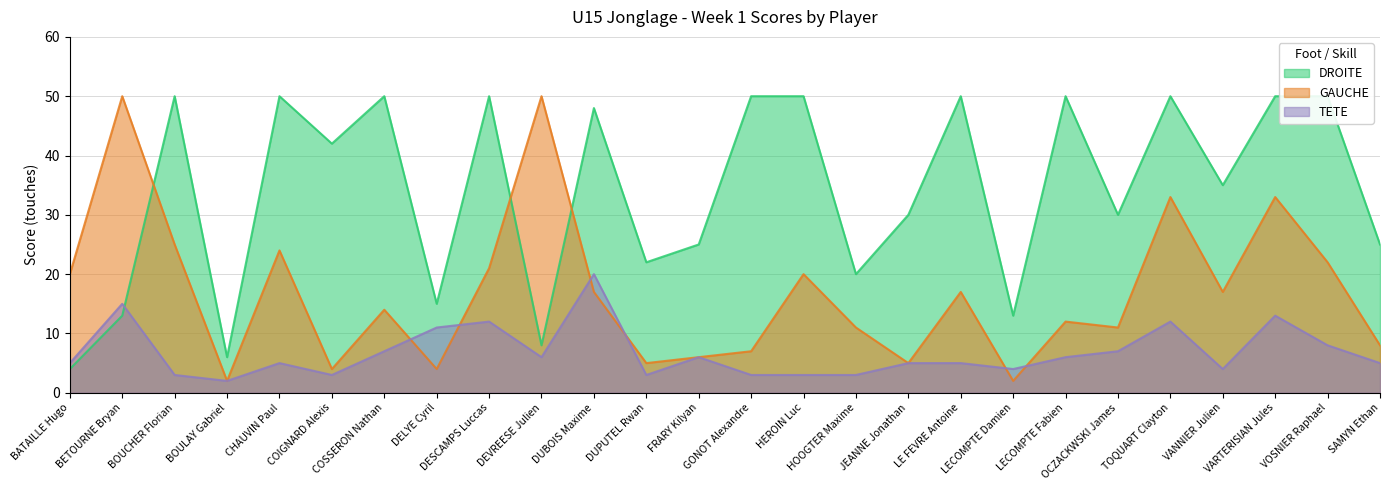

What is the average value of the DROITE series?

34